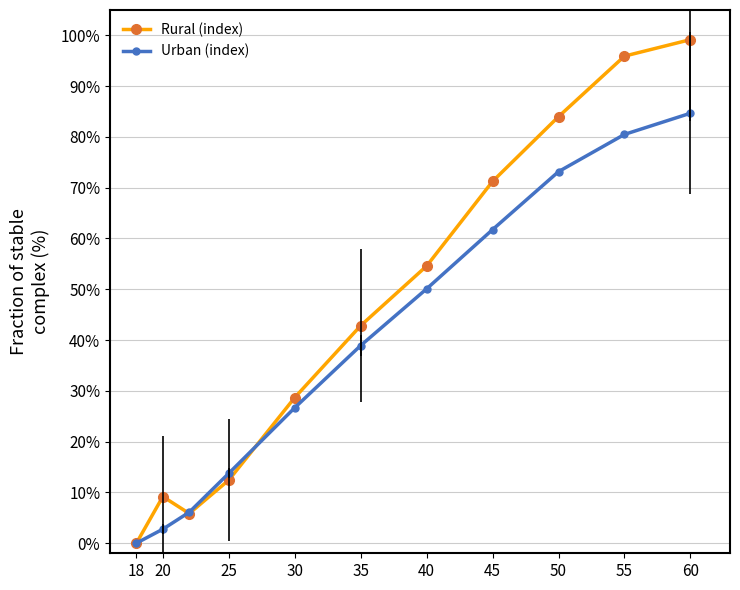

What is the label of the 5th point from the left?

30